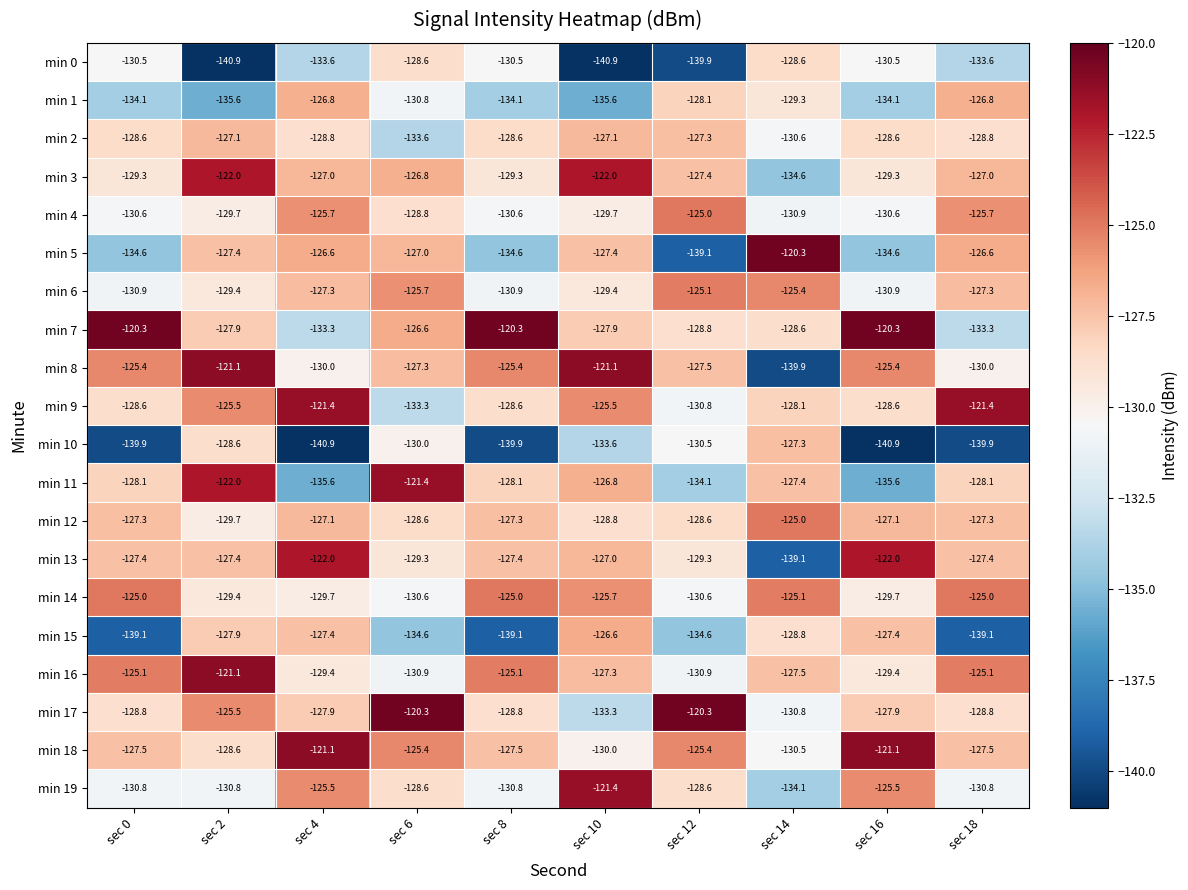

What is the total value across all series at sec 6?

-2568.2